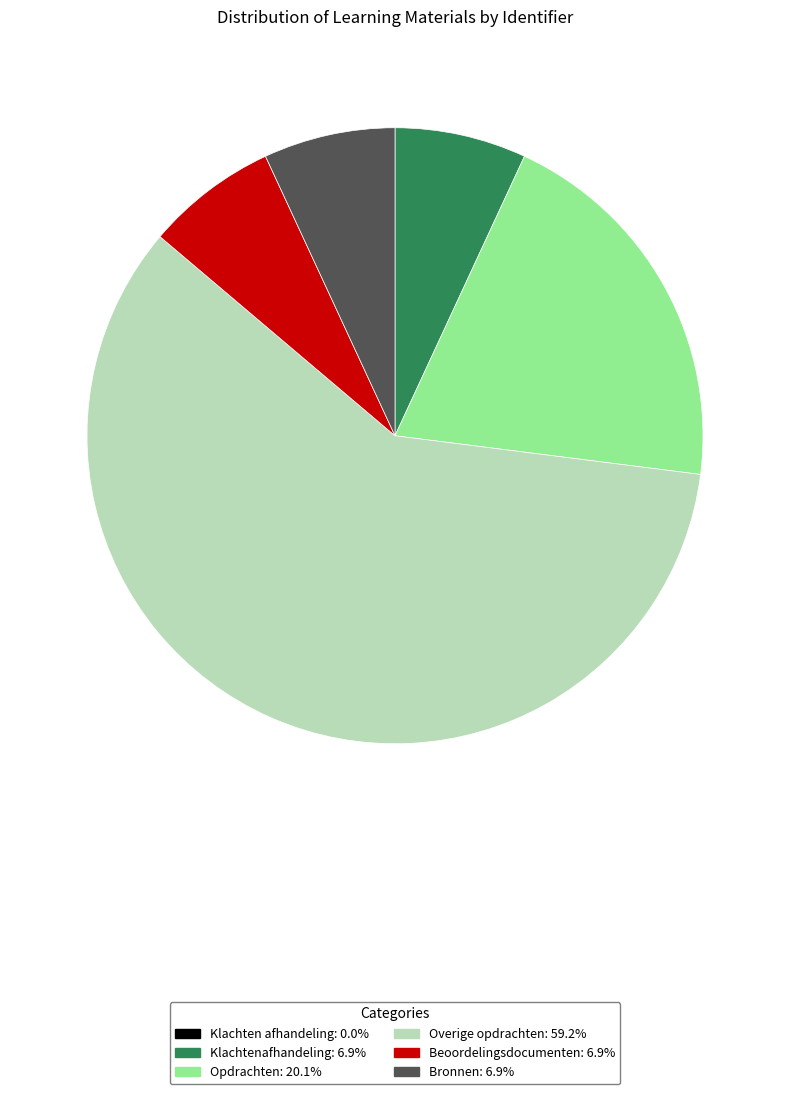

Which slice is the largest?

Overige opdrachten